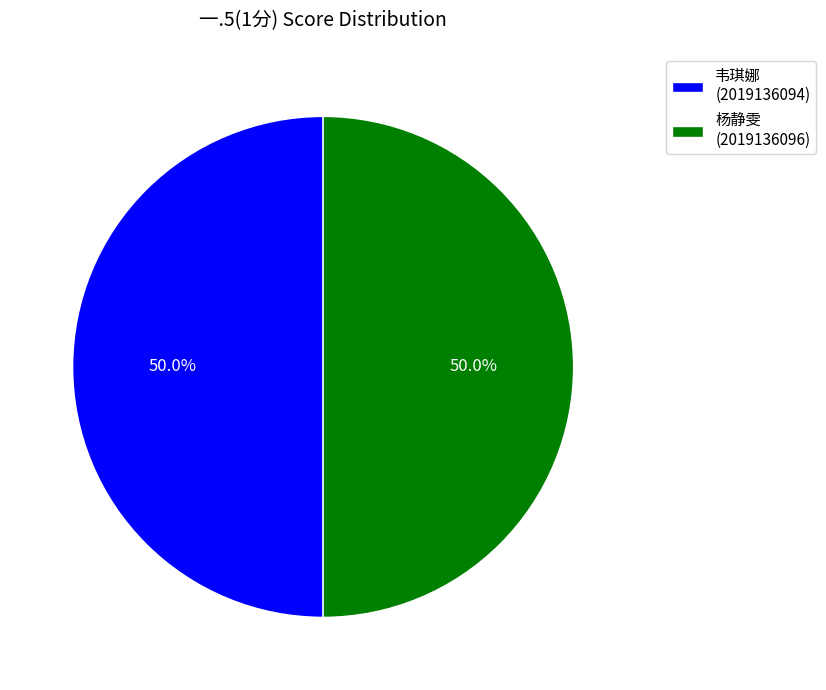

What is the ratio of the value at 杨静雯 (2019136096) to the value at 韦琪娜 (2019136094)?

1.0